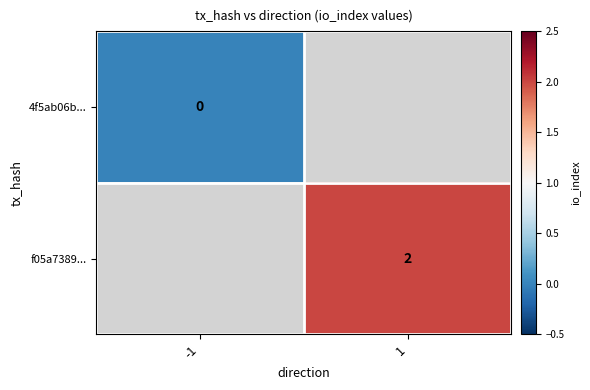

Is it true that f05a7389... equals 2 at 1?

True